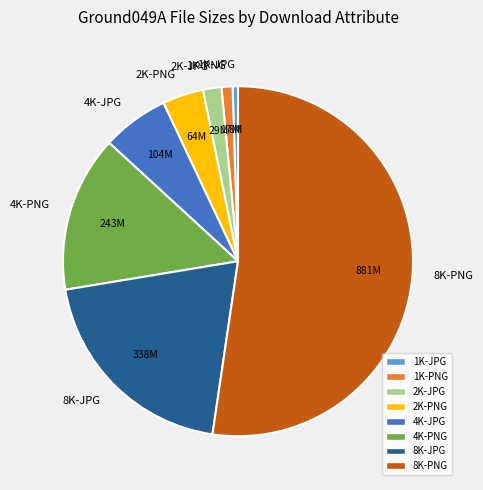

Do 8K-PNG and 8K-JPG together represent more than half of the pie?

Yes